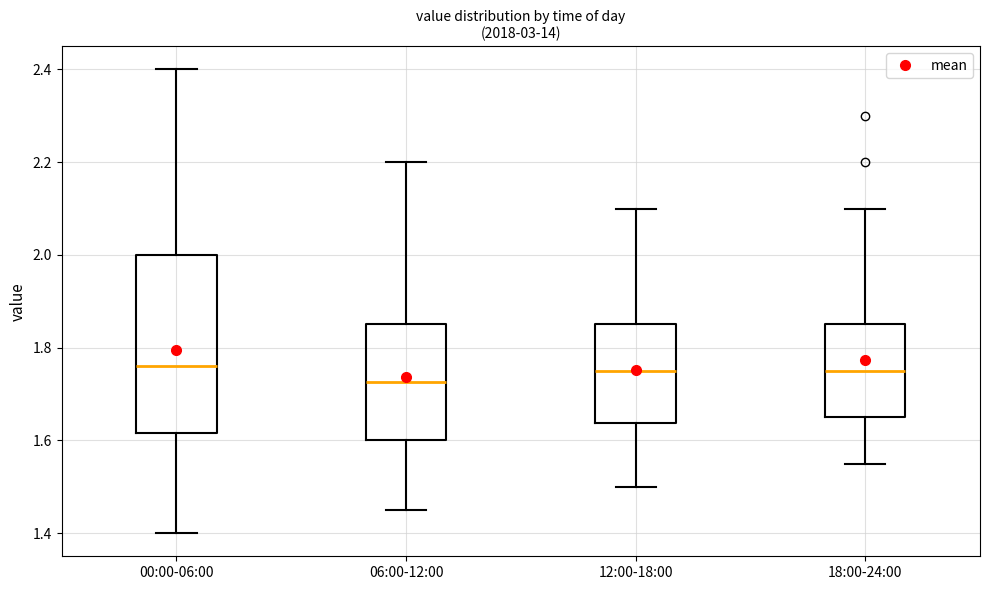

Comparing the boxes themselves (not the whiskers), which one is the tallest?

00:00-06:00